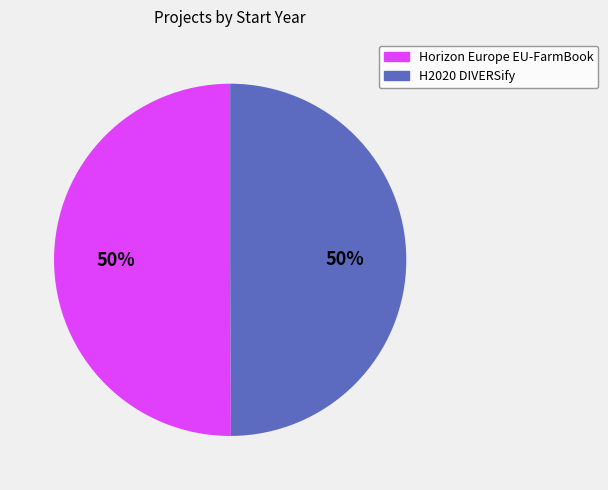

Count the number of slices in the pie.

2